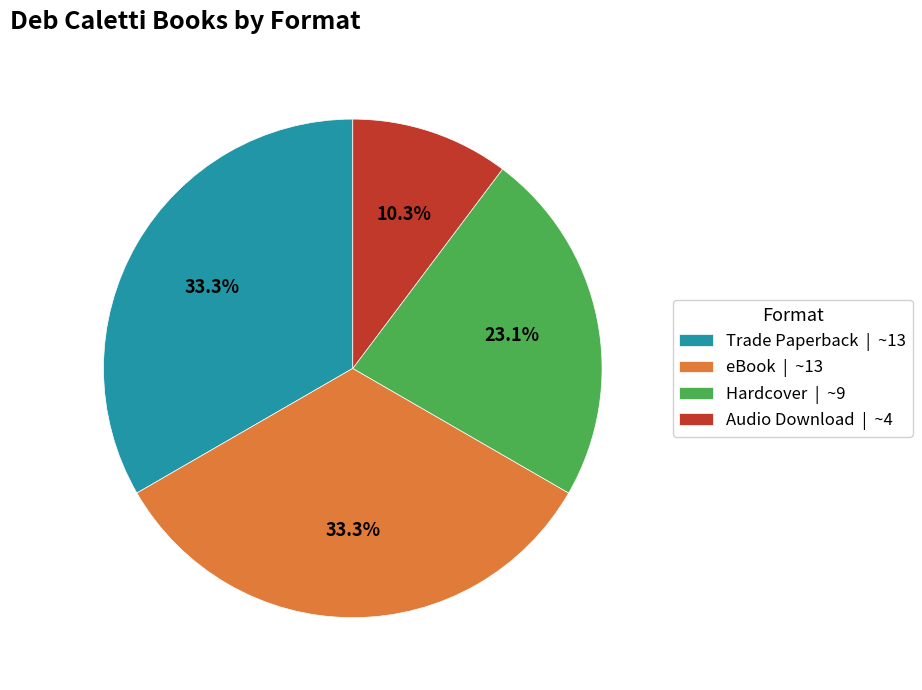

Is there a majority slice in this chart?

No